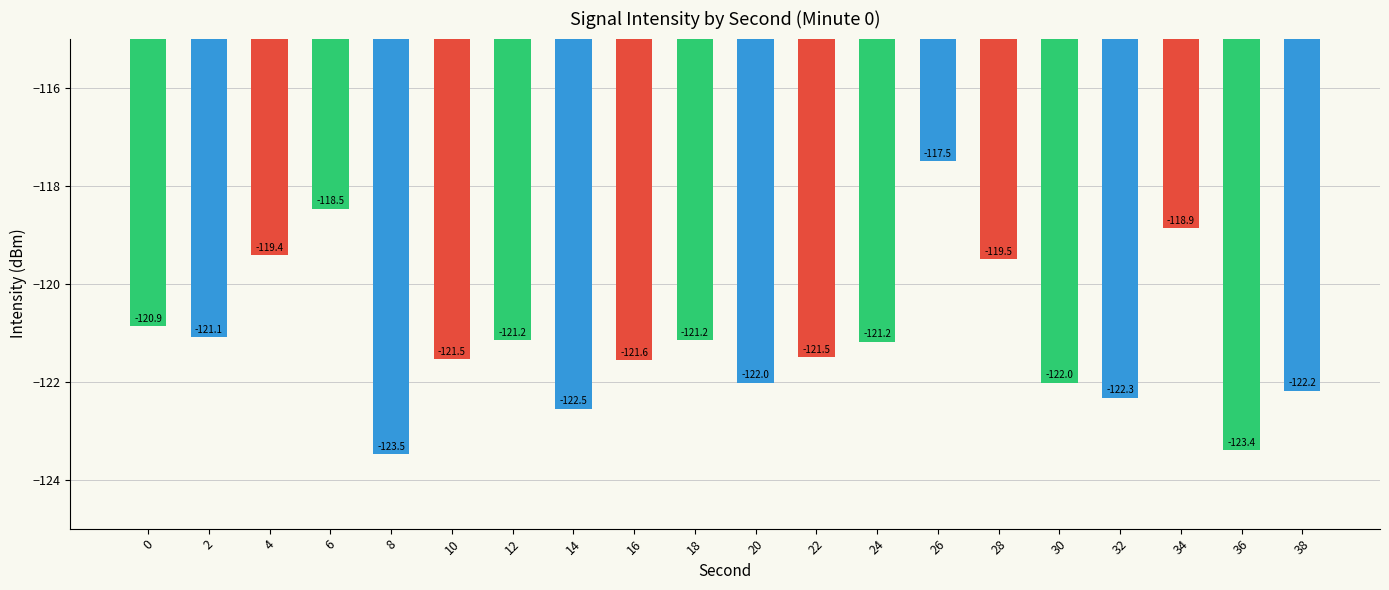

What is the difference between the values at 4 and 36?

4.0